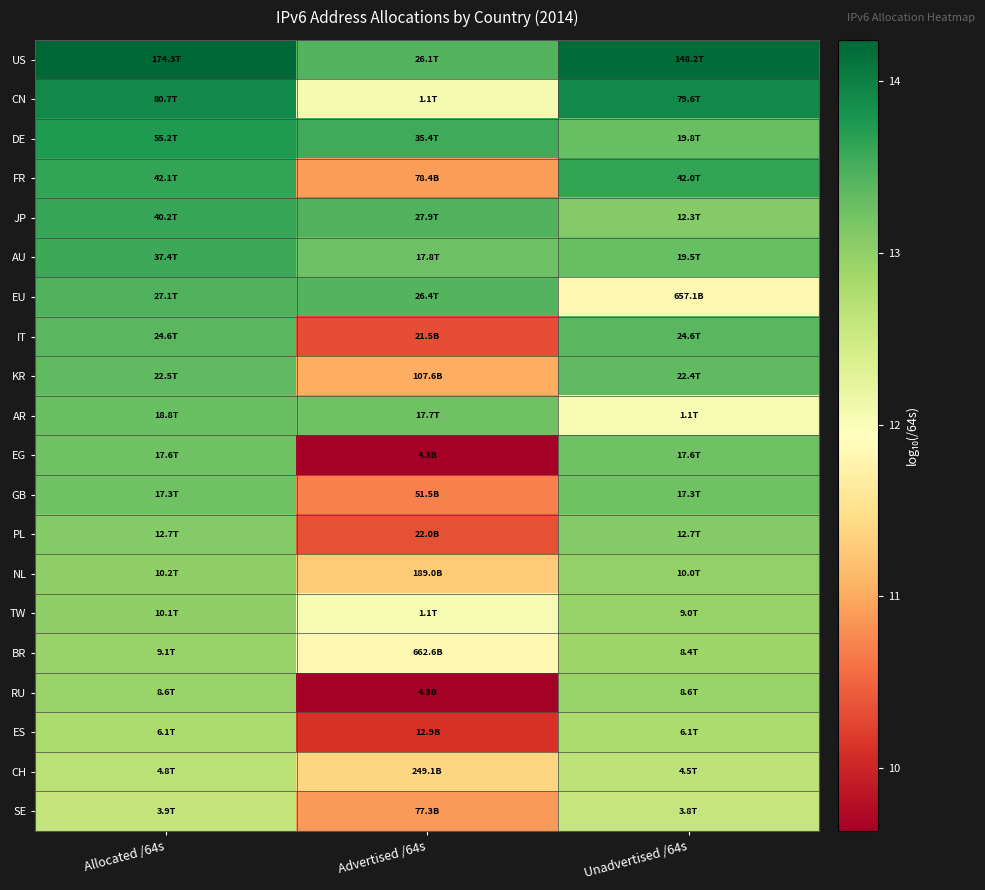

Rank the series at Advertised /64s from lowest to highest value.

EG, RU, ES, IT, PL, GB, SE, FR, KR, NL, CH, BR, TW, CN, AR, AU, US, EU, JP, DE